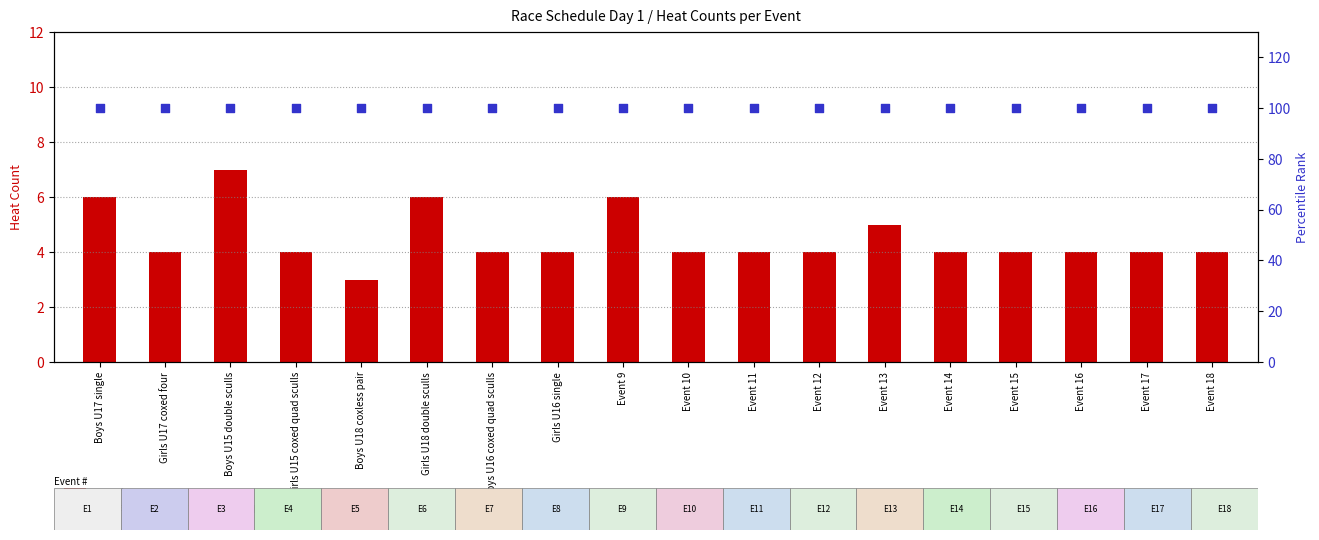

What are all the series names shown in the legend?

count, percentile rank within the sample